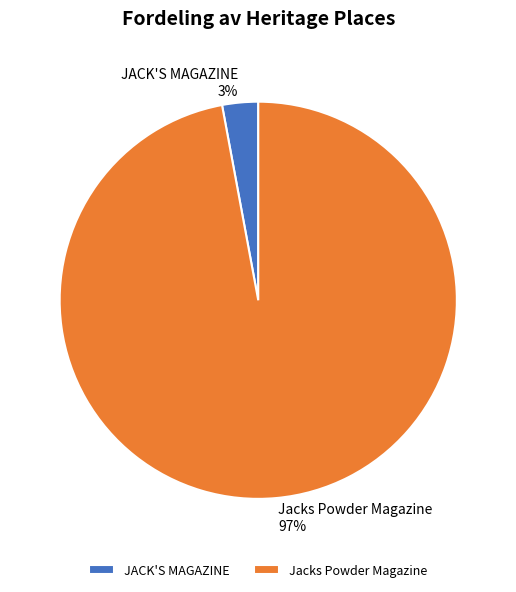

To the nearest percent, what portion does JACK'S MAGAZINE represent?

3%